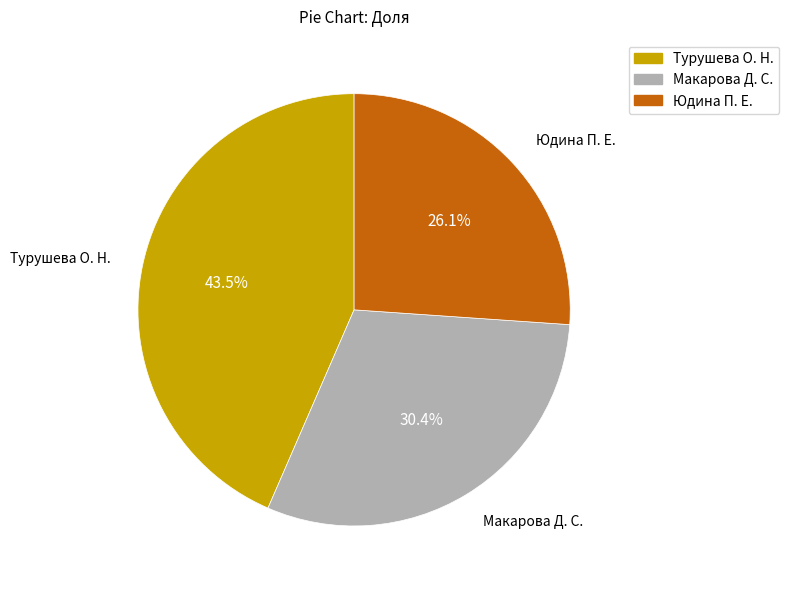

To the nearest percent, what is the difference between the Юдина П. Е. and Турушева О. Н. slice percentages?

17%